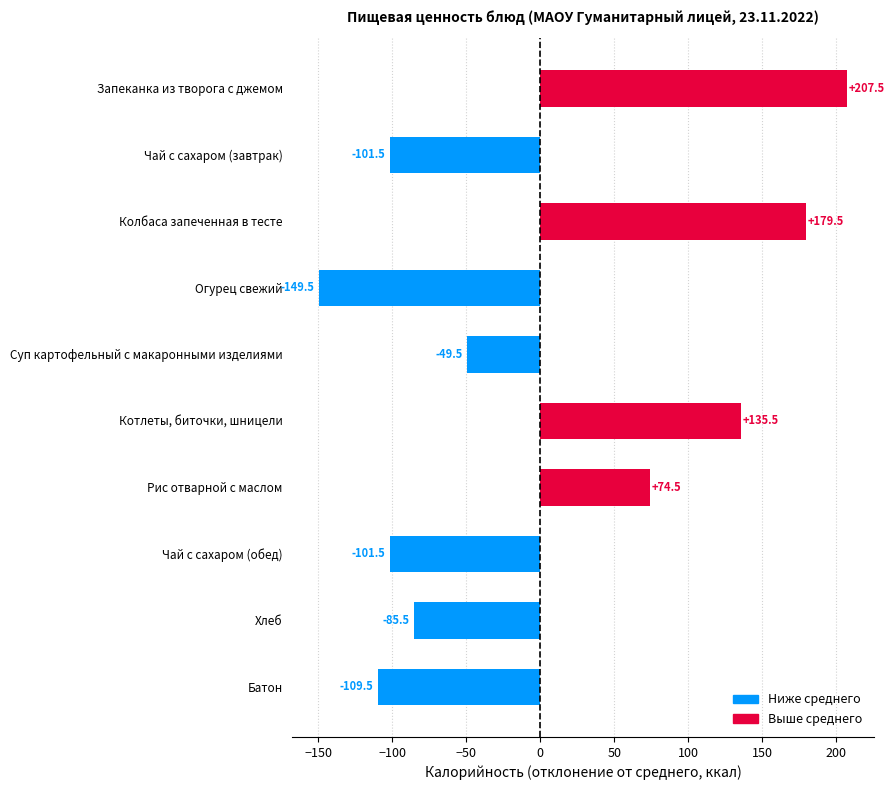

What is the label of the 1st bar from the top?

Запеканка из творога с джемом